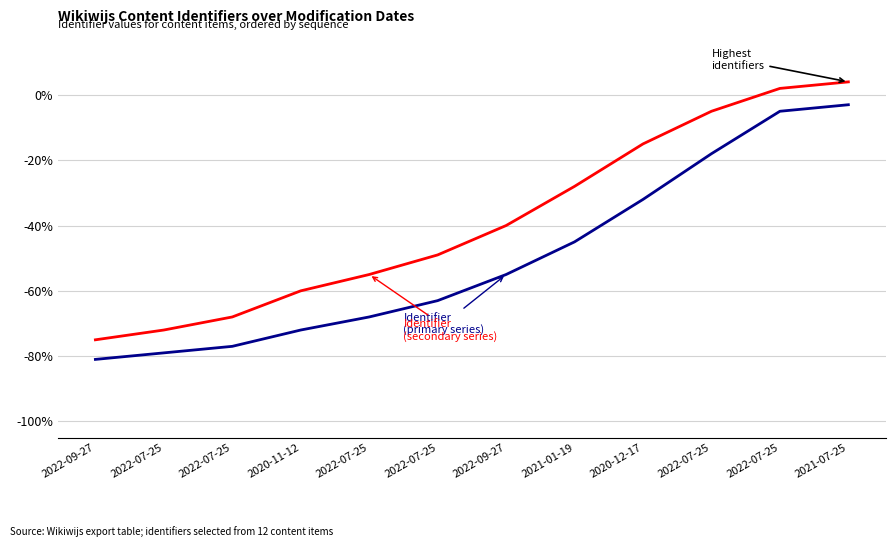

Does the chart display data point markers on the line(s)?

No